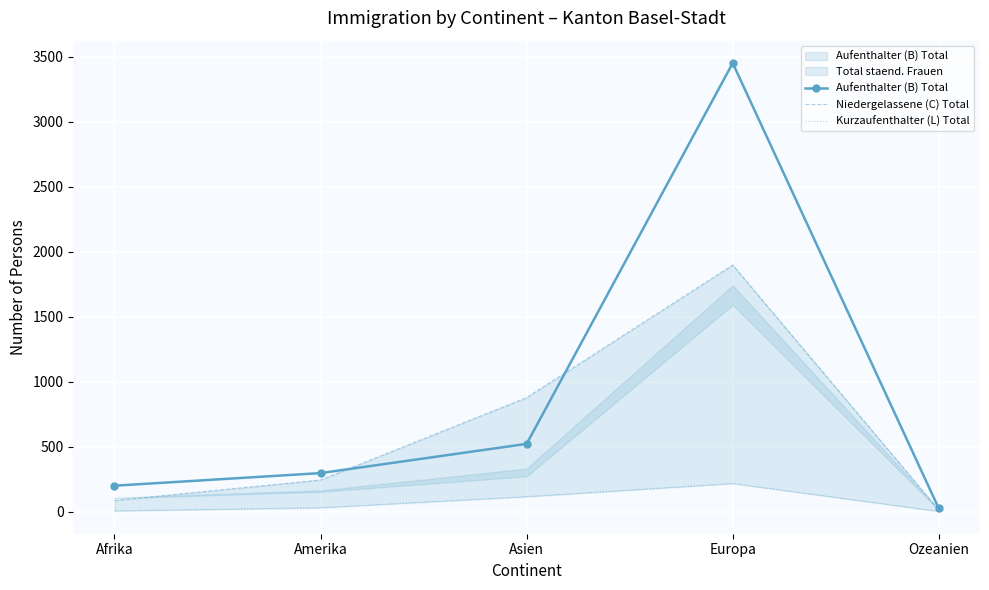

What is the label of the 3rd point from the left?

Asien